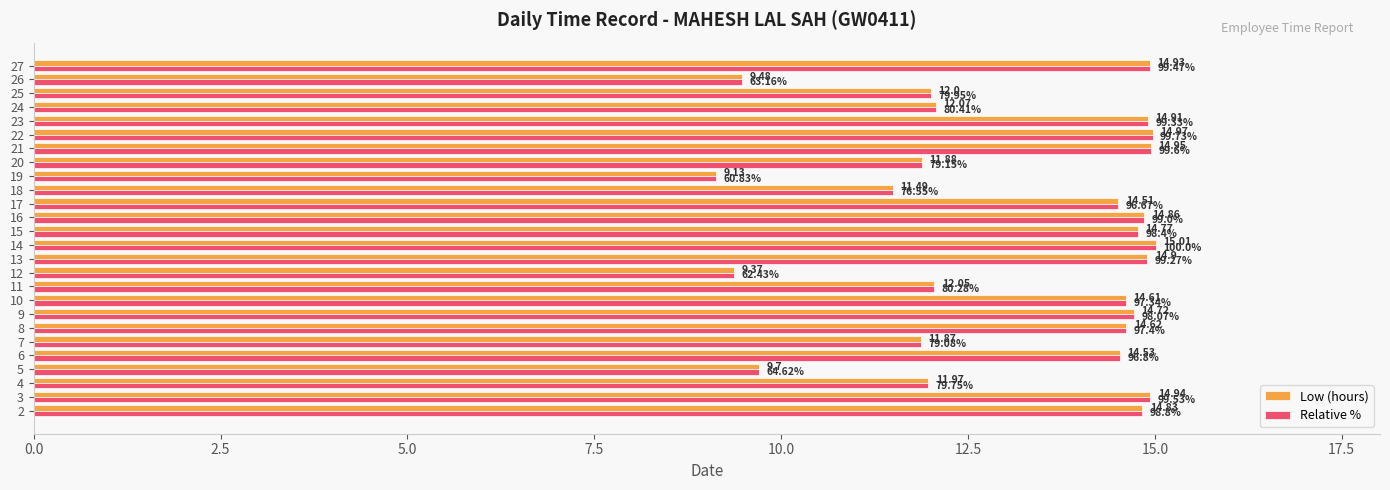

Is the value of Relative % at 21 greater than the value of Low (hours) at 18?

Yes